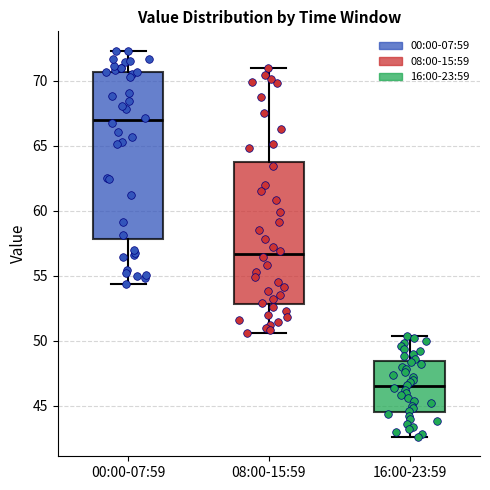

Where is the lower edge of the box for 08:00-15:59 on the y-axis? The values are not printed on the chart, so give them approximately, as read against the axis.

53.0